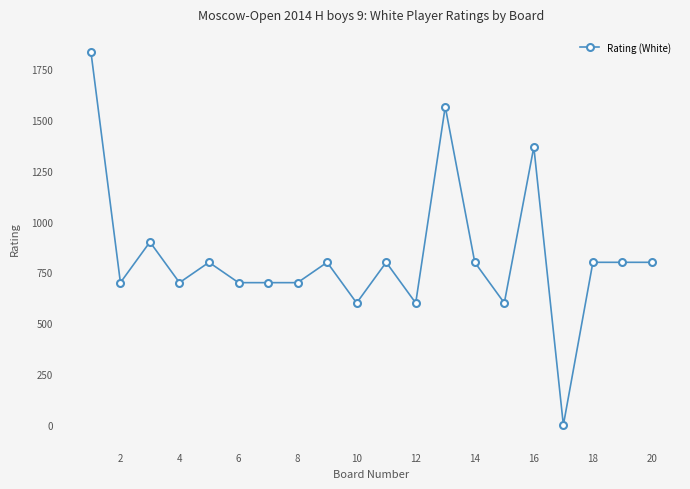

What is the maximum value shown in the chart?

1836